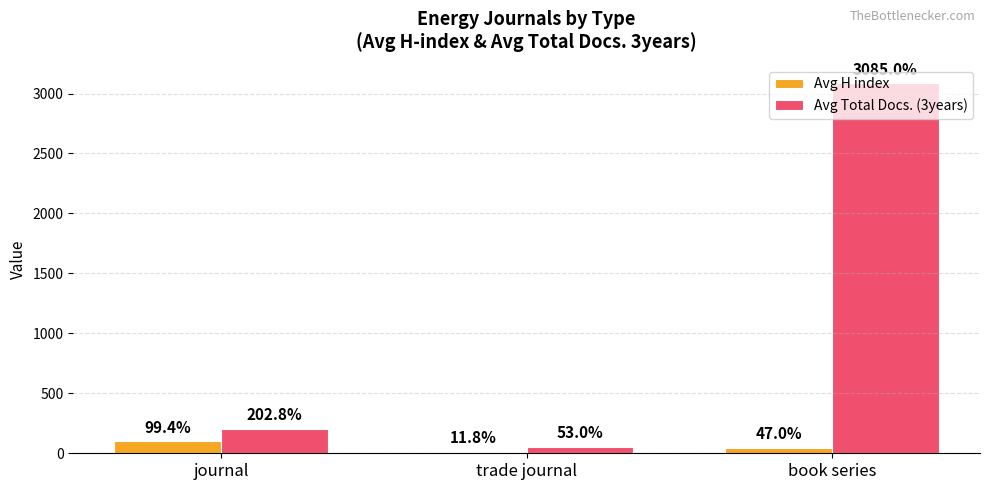

How many groups of bars are there?

3